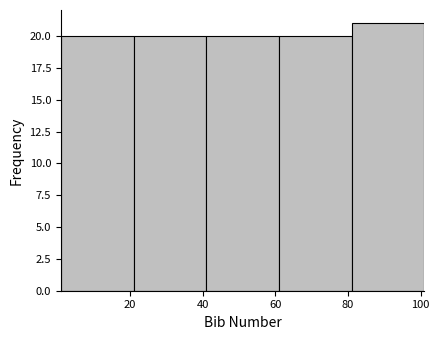

How tall is the bar that spans 61 to 81 on the x-axis? Neither the bar edges nor the heights are printed on the chart, so give them approximately, as read against the axes.

20